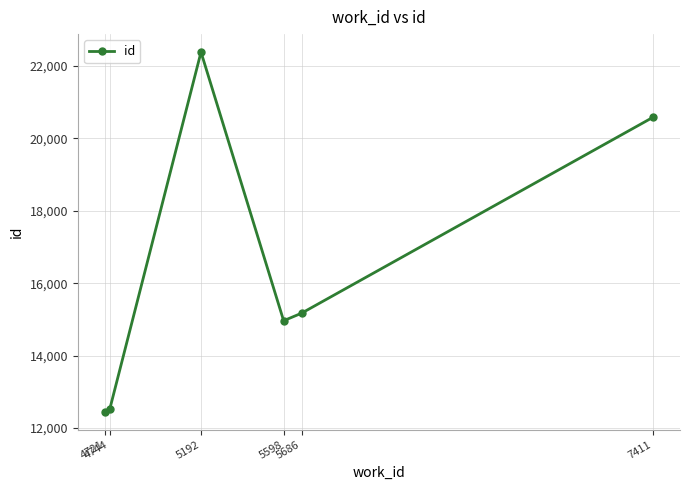

What is the difference between the maximum and minimum values?

9923